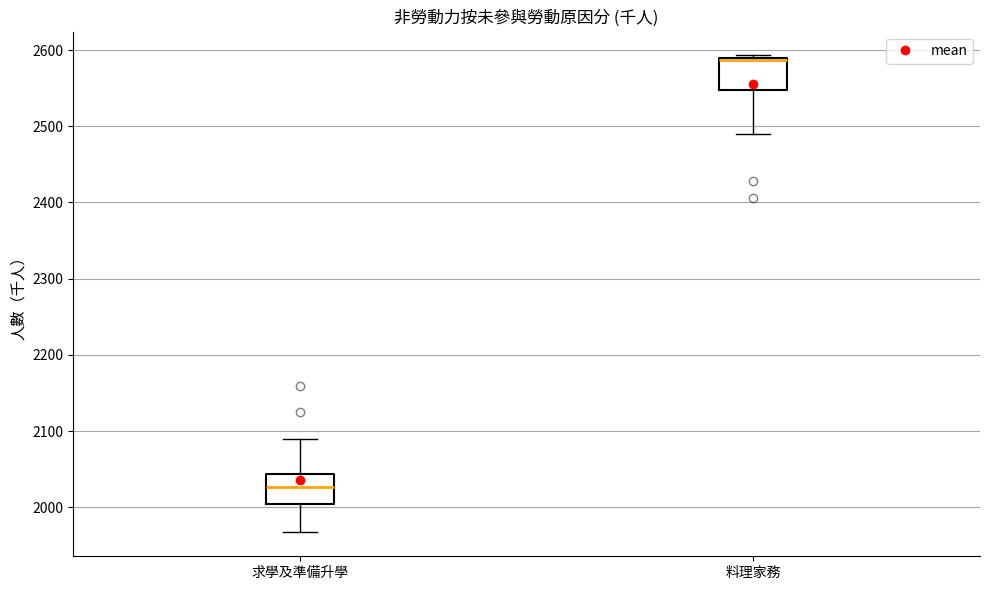

Reading left to right, transcribe this box plot: for each box, give where its median line is, the range the box spans, and where its two whiskers end, as read against the y-axis. The values are not printed on the chart, so give them approximately, as read against the axis.

求學及準備升學: median 2030, box 2000 to 2040, whiskers 1970 to 2090
料理家務: median 2590, box 2550 to 2590, whiskers 2490 to 2590